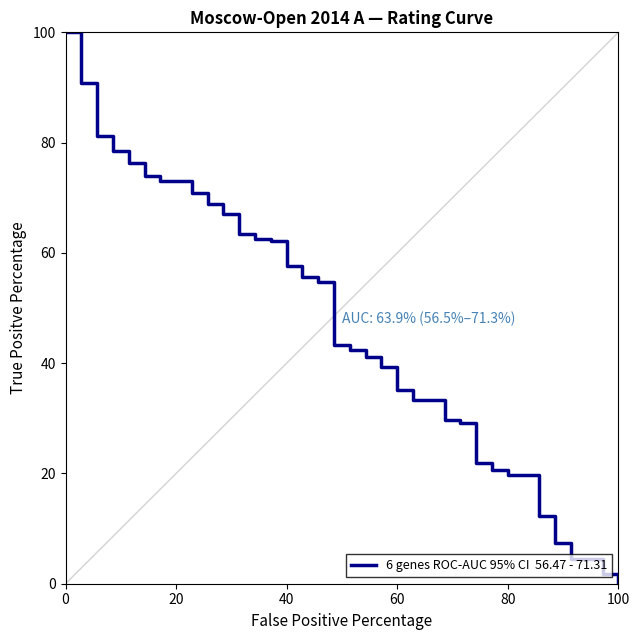

What is the greatest value displayed?

100.0